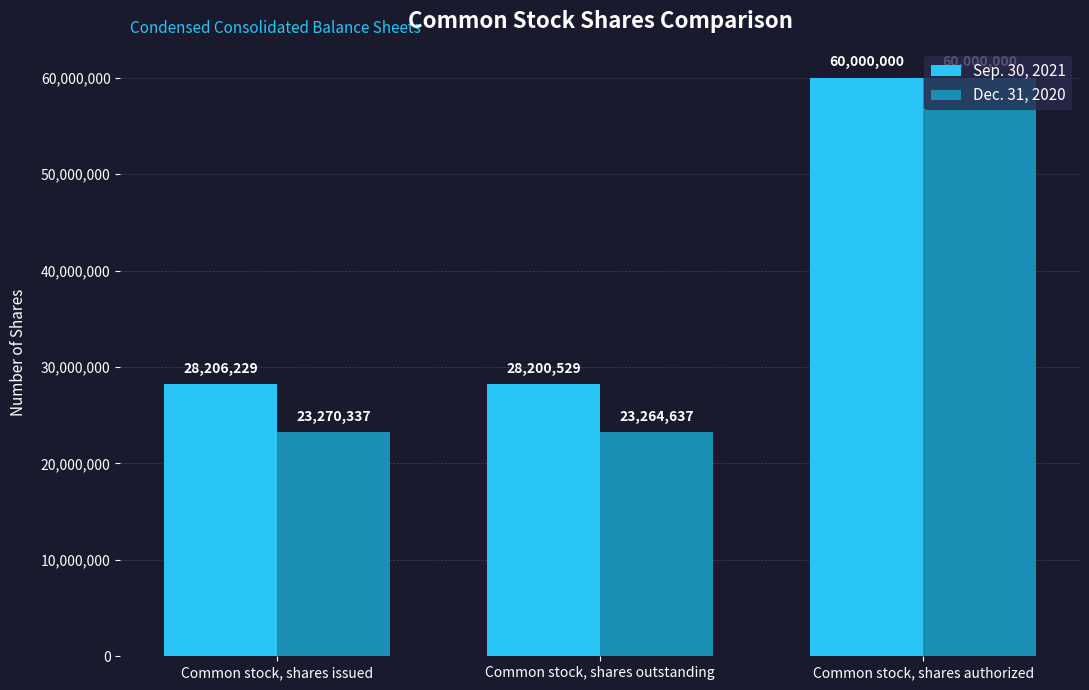

What are all the series names shown in the legend?

Sep. 30, 2021, Dec. 31, 2020